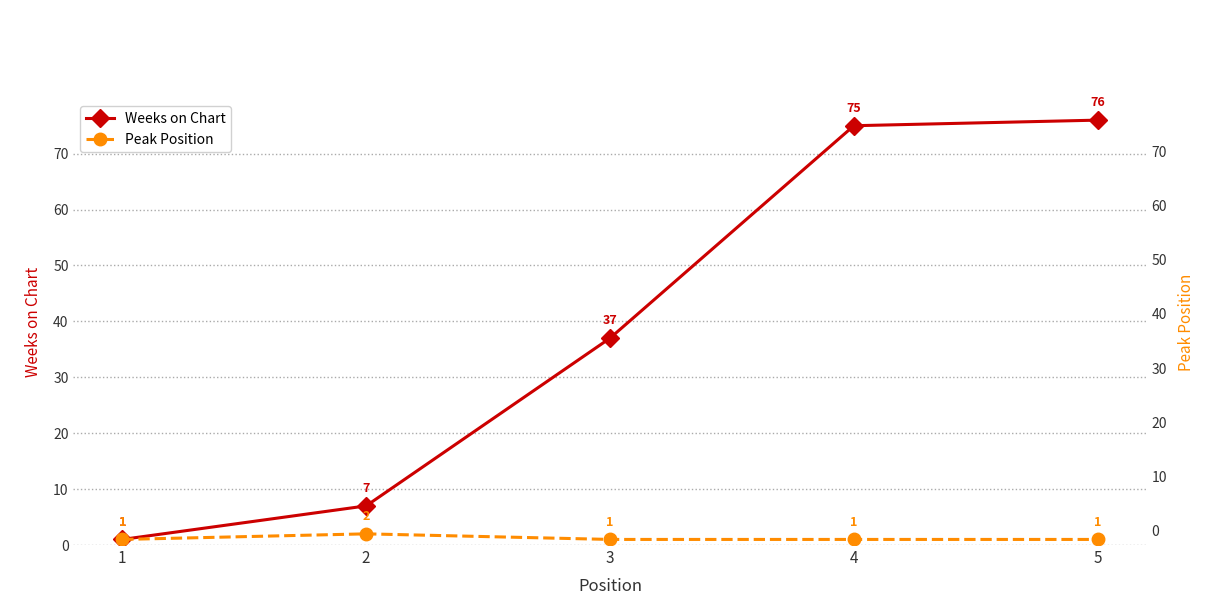

Reading right to left, transcribe all the data shown in this chart.

Weeks on Chart: 5=76	4=75	3=37	2=7	1=1
Peak Position: 5=1	4=1	3=1	2=2	1=1